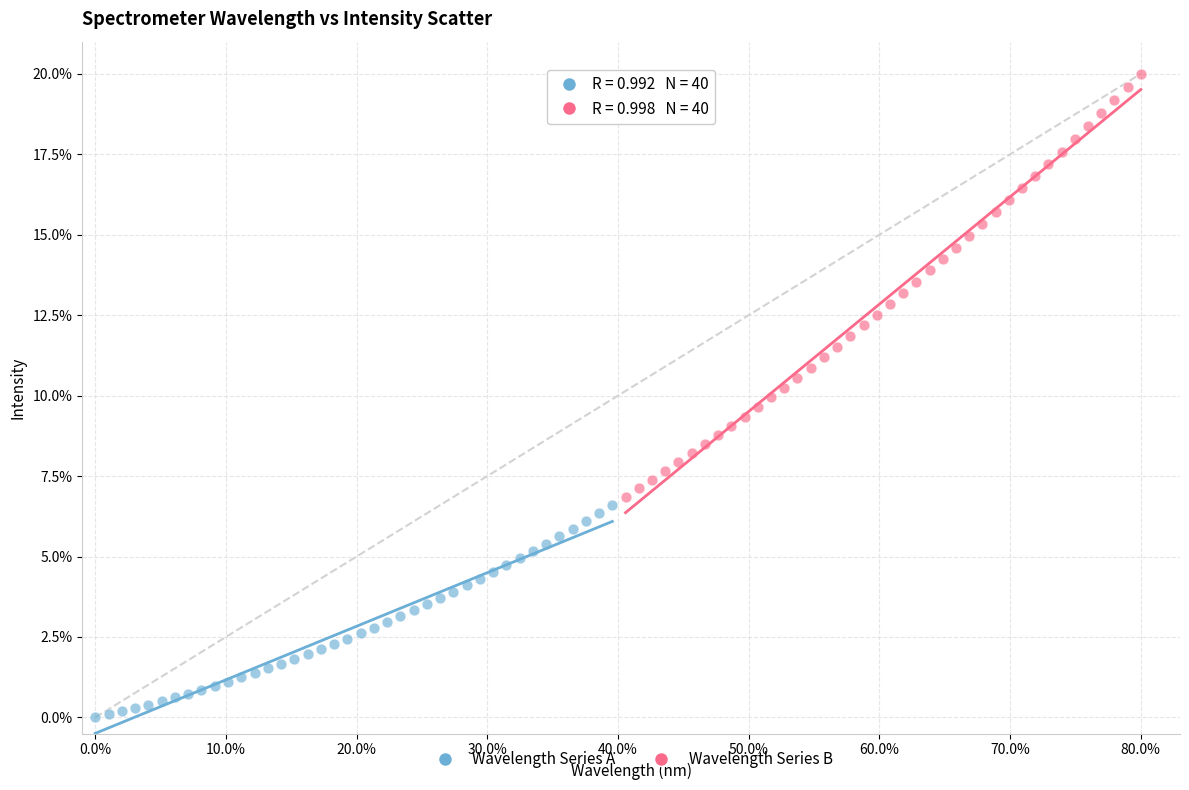

Which series reaches the minimum Y coordinate?

Wavelength Series A